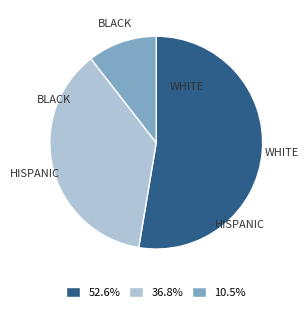

Do BLACK and HISPANIC together represent more than half of the pie?

No